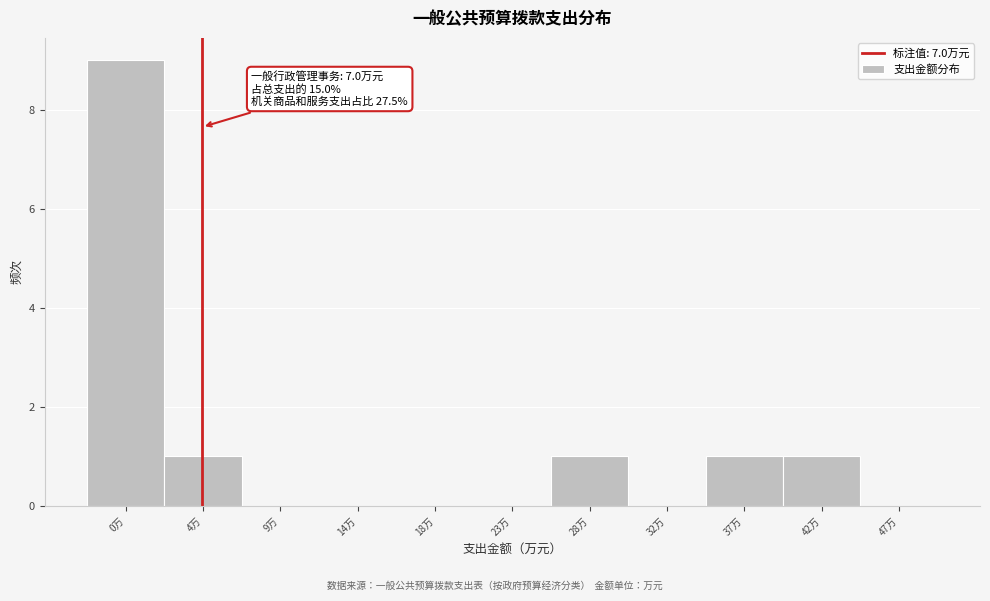

Reading right to left, extract all data points from this chart.

47万=0	42万=1	37万=1	32万=0	28万=1	23万=0	18万=0	14万=0	9万=0	4万=1	0万=9